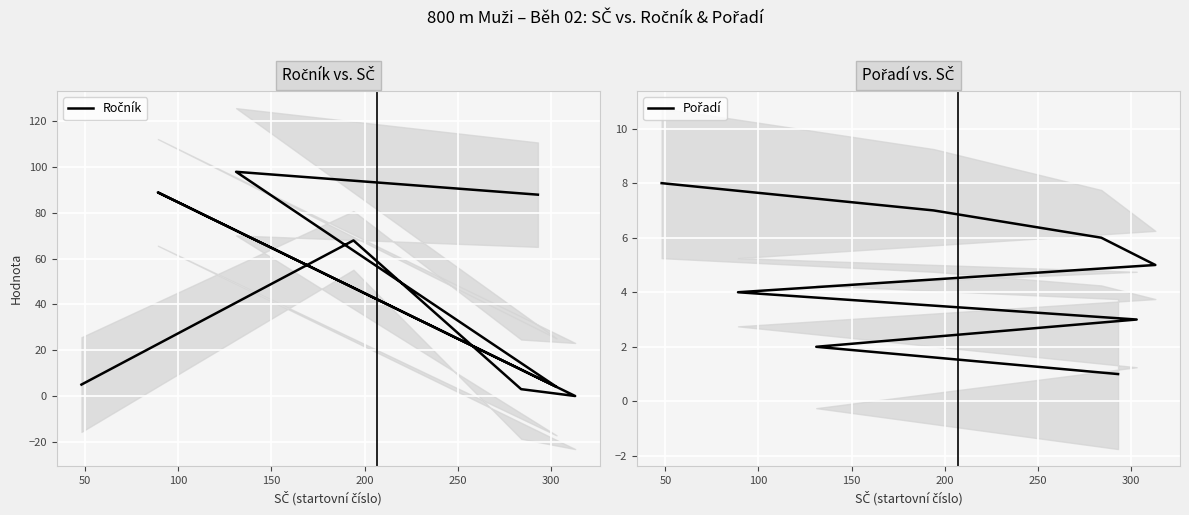

What is the difference between the second highest and minimum values in the Pořadí series?

6